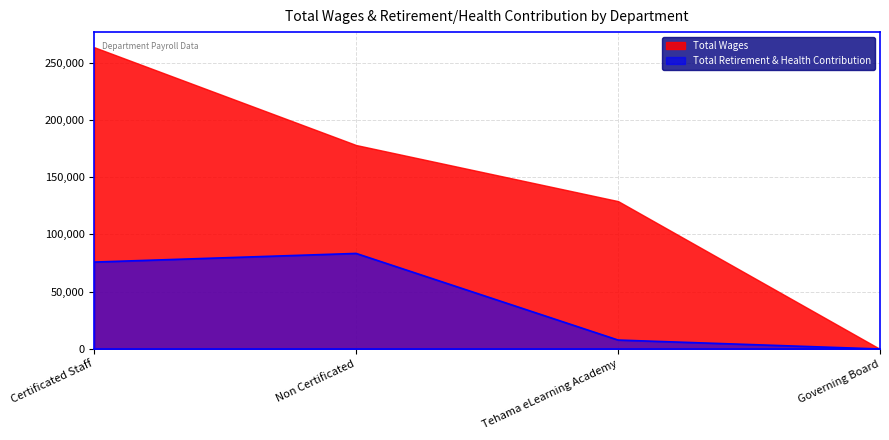

Where is Total Retirement & Health Contribution nearest to the value 41708?

Tehama eLearning Academy